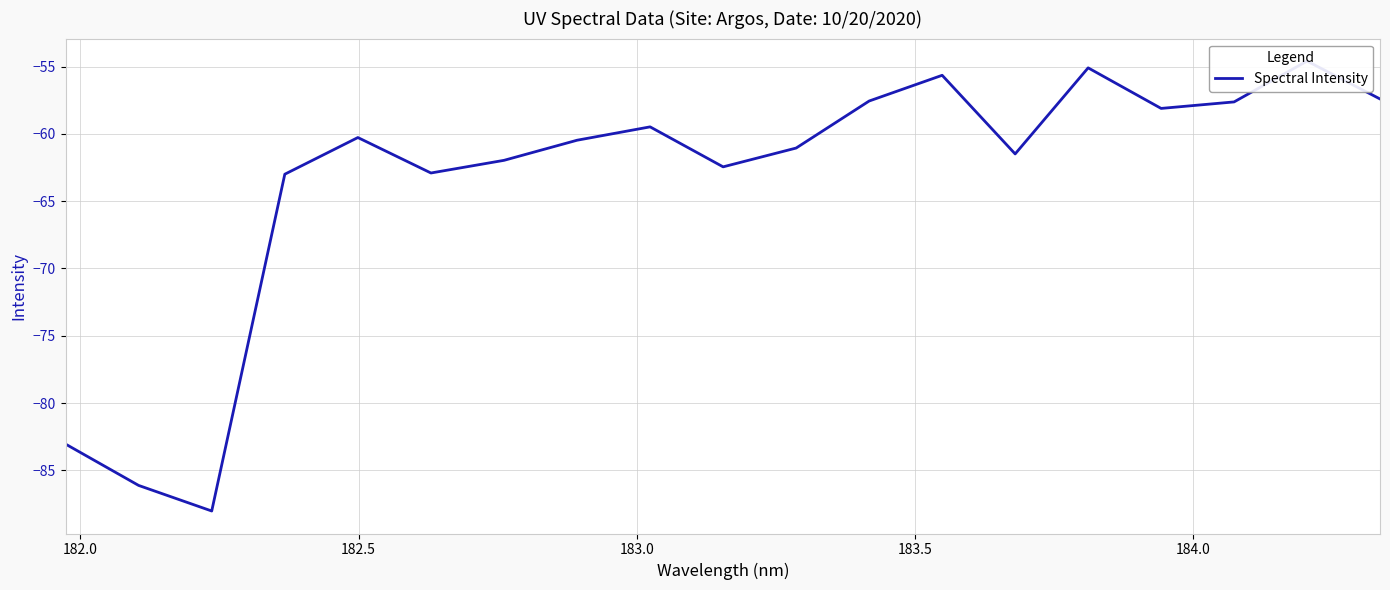

True or false: the data shows -41.3 at 183.0.

False